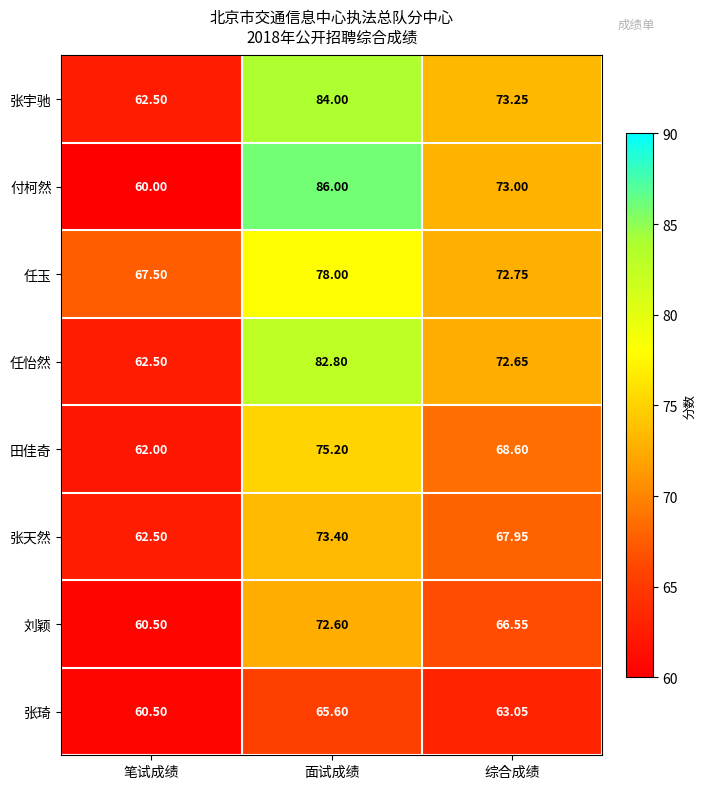

Which series changed the most between 笔试成绩 and 综合成绩?

付柯然